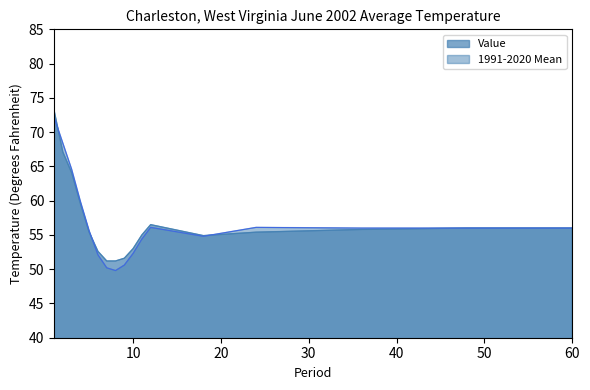

Which category has the lowest value in the Value series?

7